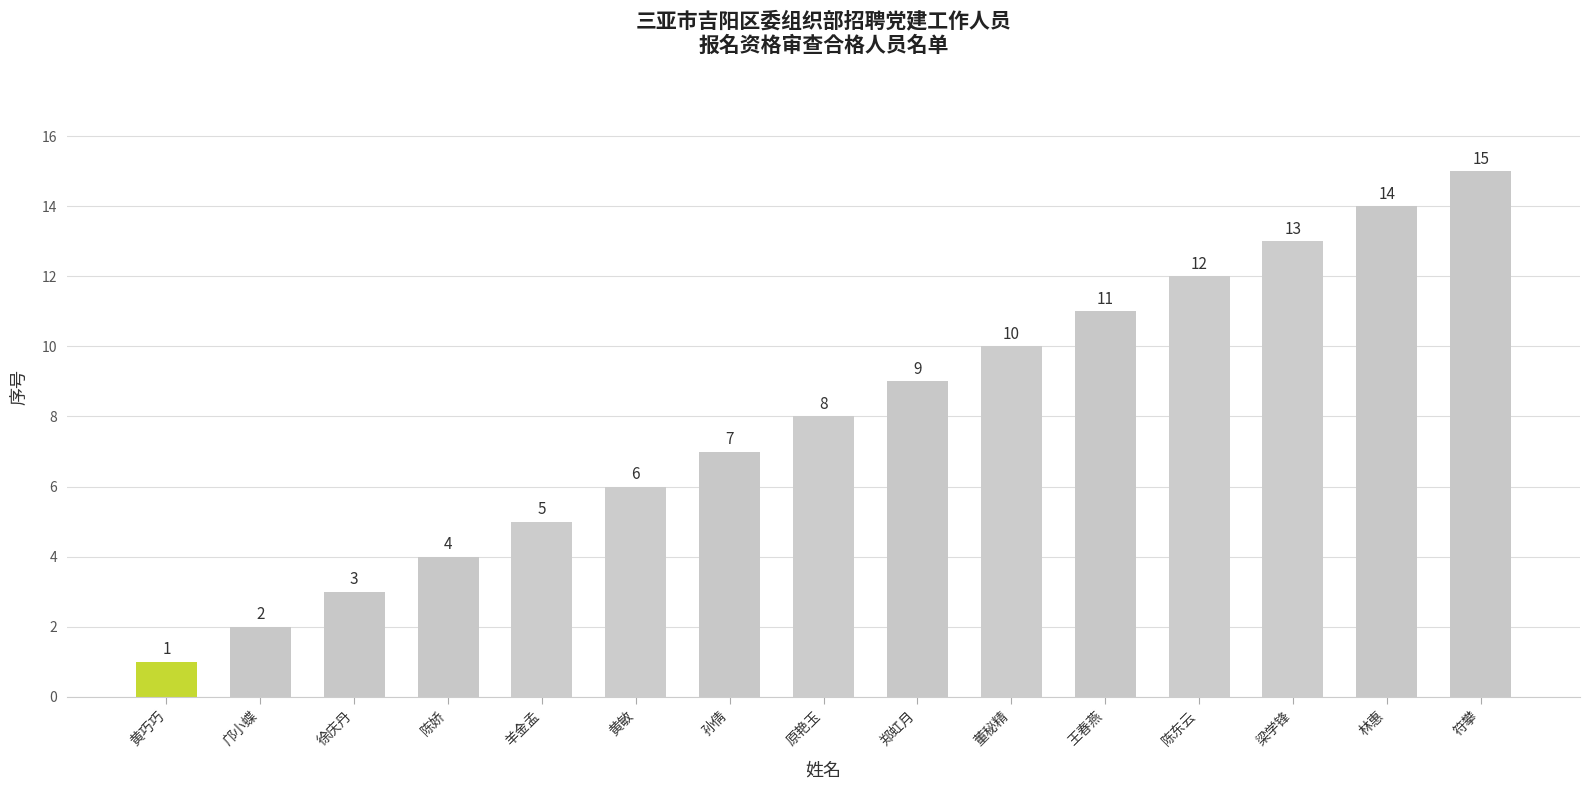

Approximately how many times larger is the value at 徐庆丹 compared to 王春燕?

0.3